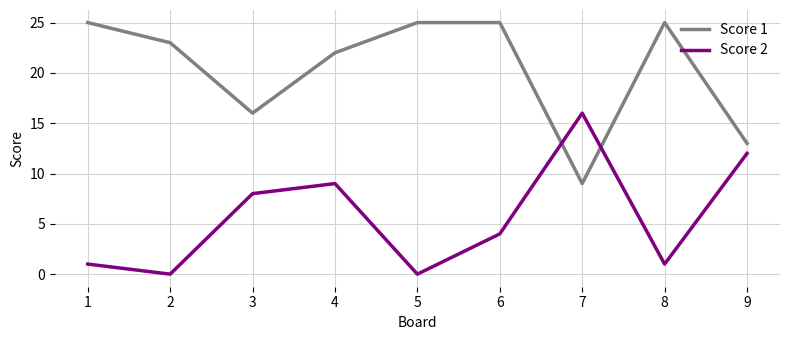

True or false: Score 1 has more than 2 points higher than both neighbors.

False